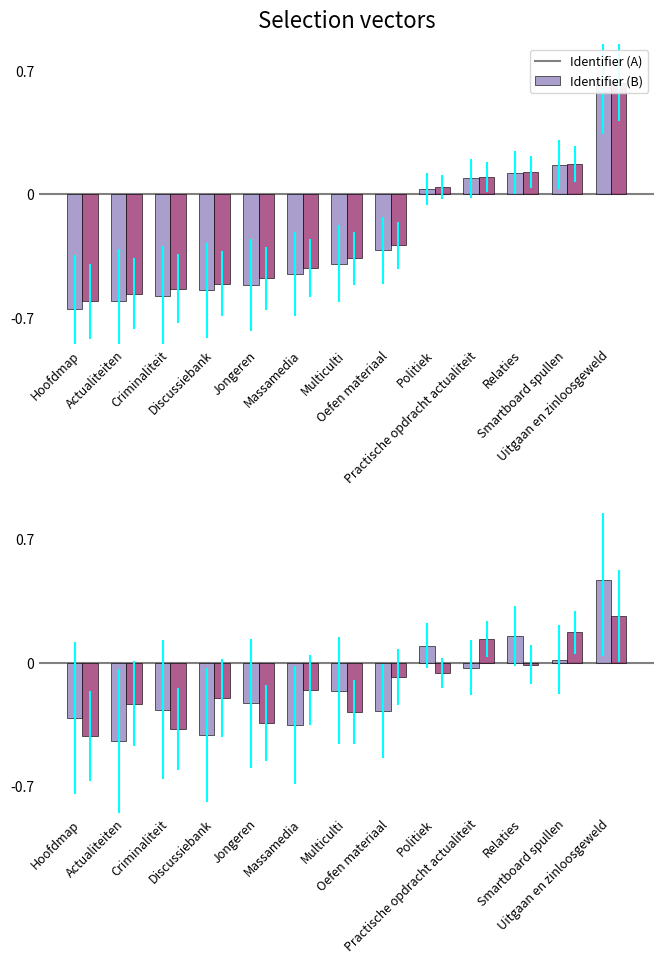

List the labels in order of Identifier (B) value, largest first.

Uitgaan en zinloosgeweld, Smartboard spullen, Practische opdracht actualiteit, Relaties, Politiek, Oefen materiaal, Massamedia, Discussiebank, Actualiteiten, Multiculti, Jongeren, Criminaliteit, Hoofdmap